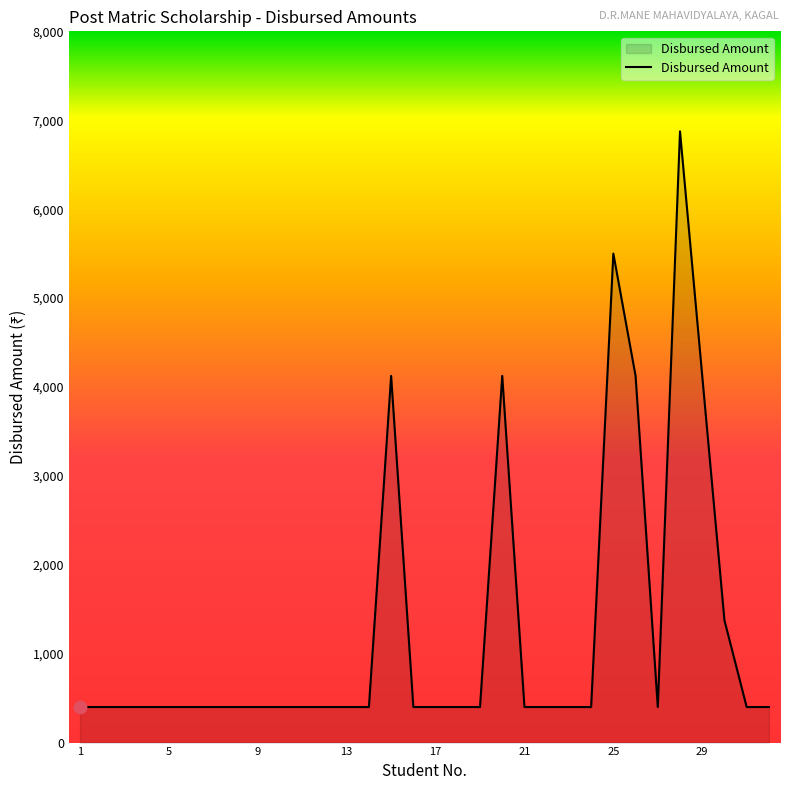

What is the difference between the maximum and minimum values?

6475